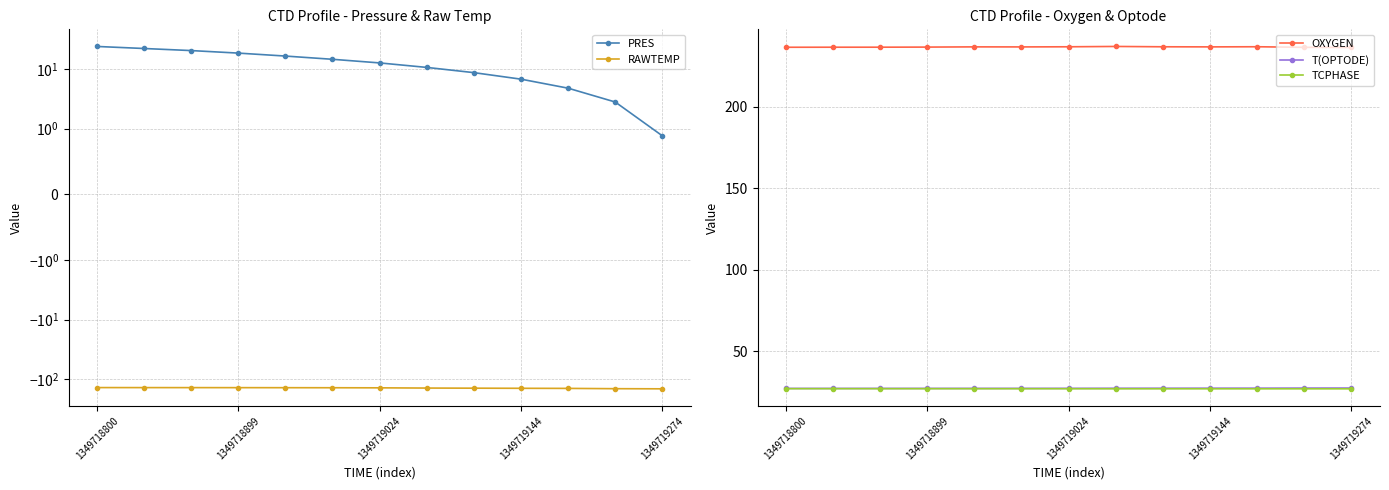

True or false: T(OPTODE) and RAWTEMP cross at least once.

False